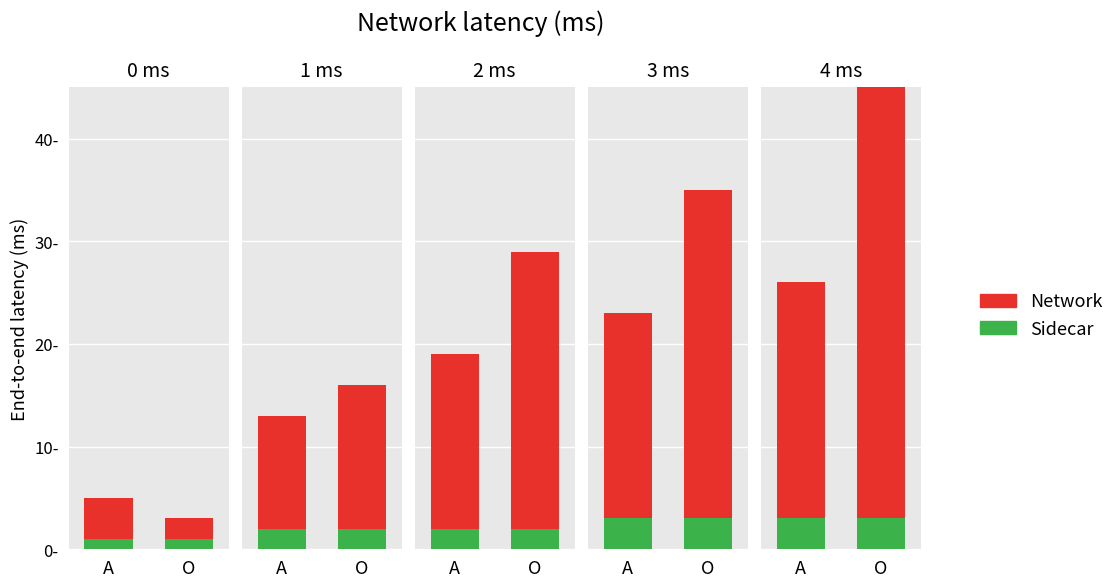

The value of Sidecar at 2 is 0. True or false?

False